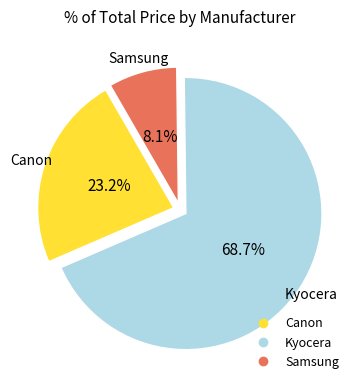

Which category has the biggest portion of the pie?

Kyocera